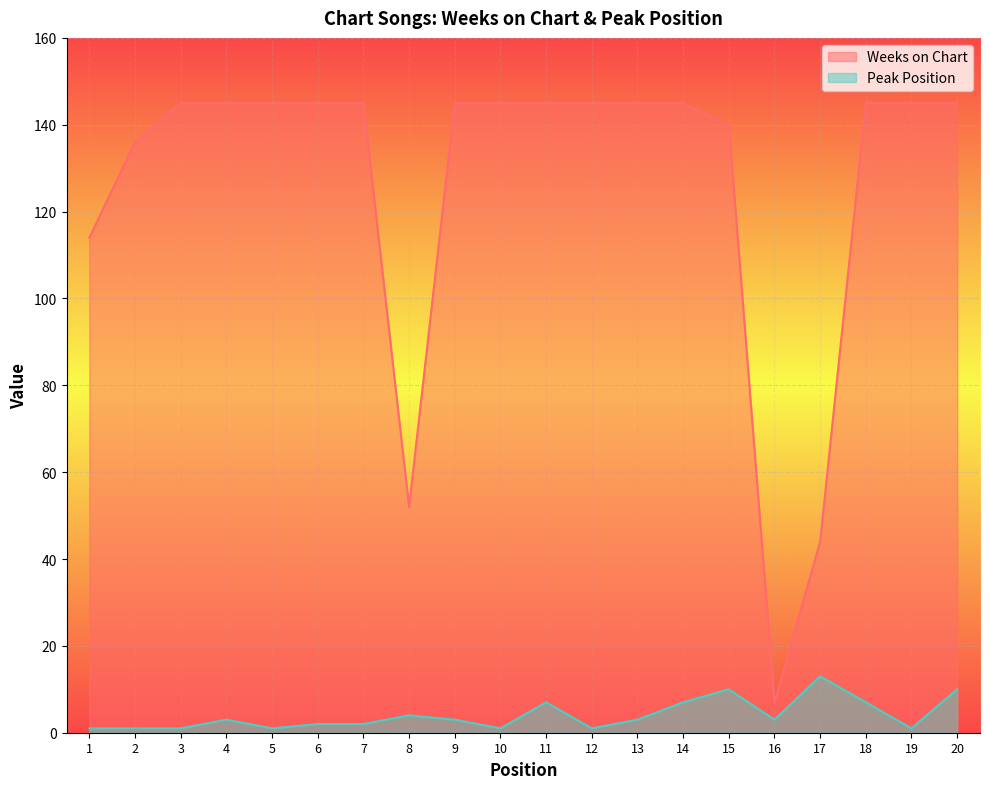

True or false: Peak Position and Weeks on Chart cross at least once.

False